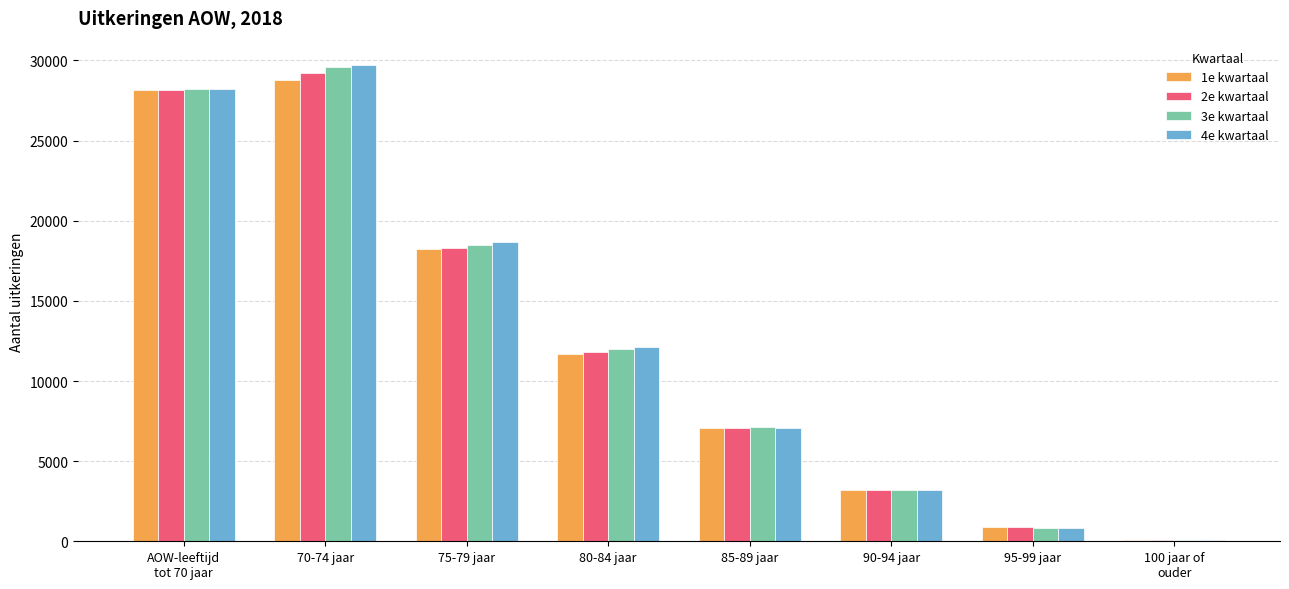

At which category is the sum across all series the highest?

70-74 jaar